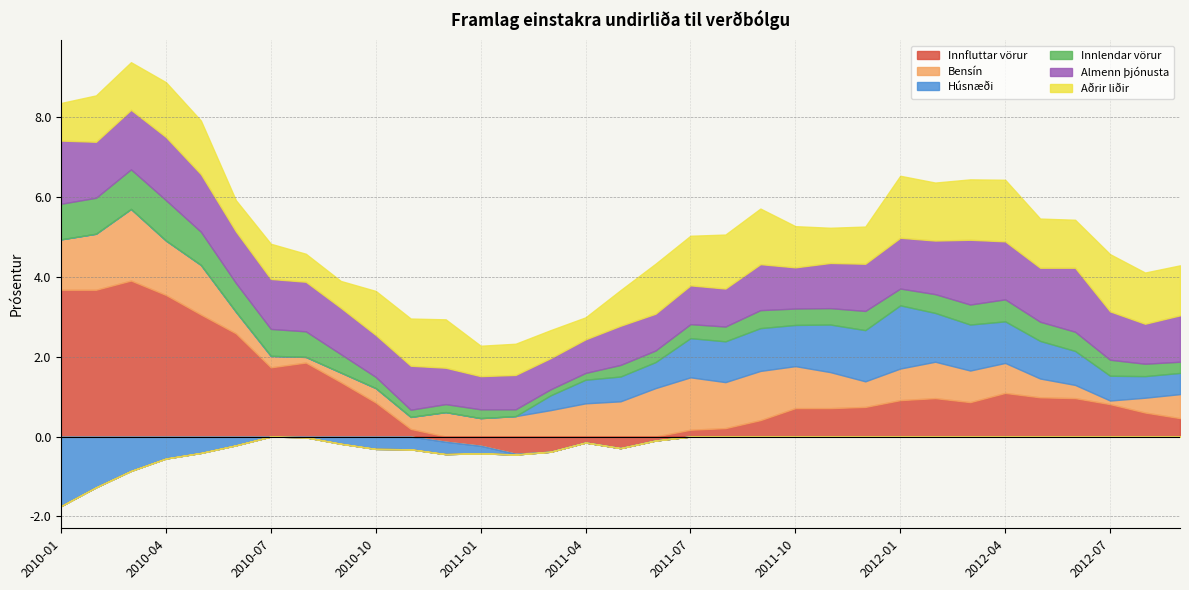

Where is the first local minimum for Innlendar vörur?

2010-11